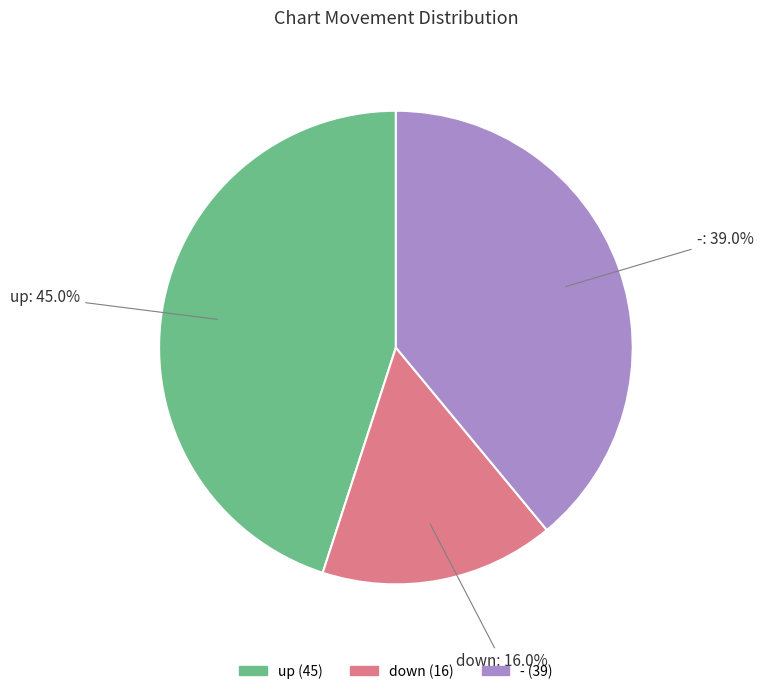

Does any single category account for the majority?

No